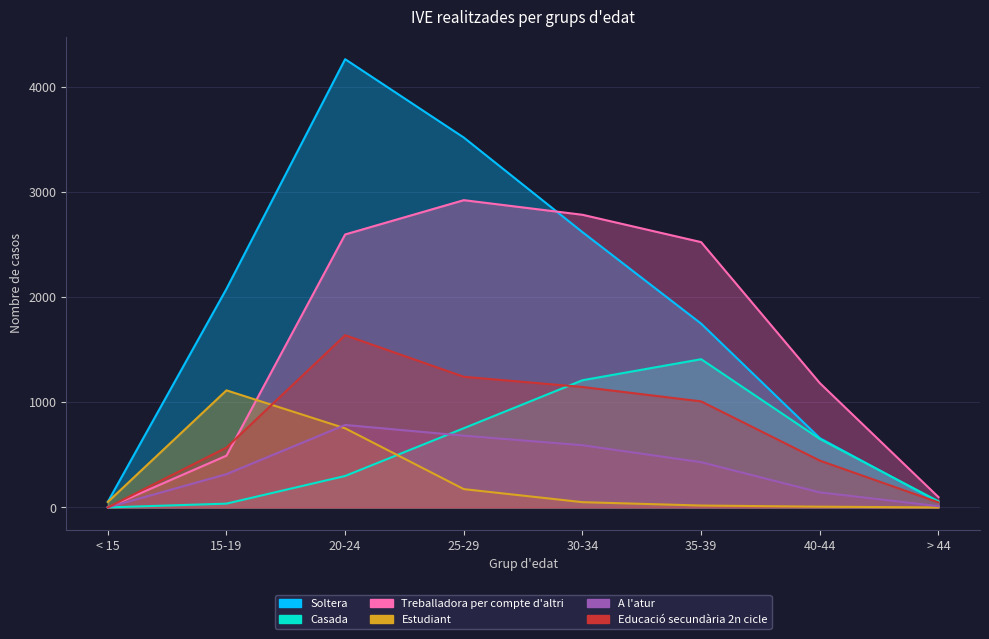

What is the total value across all series at 40-44?

3087